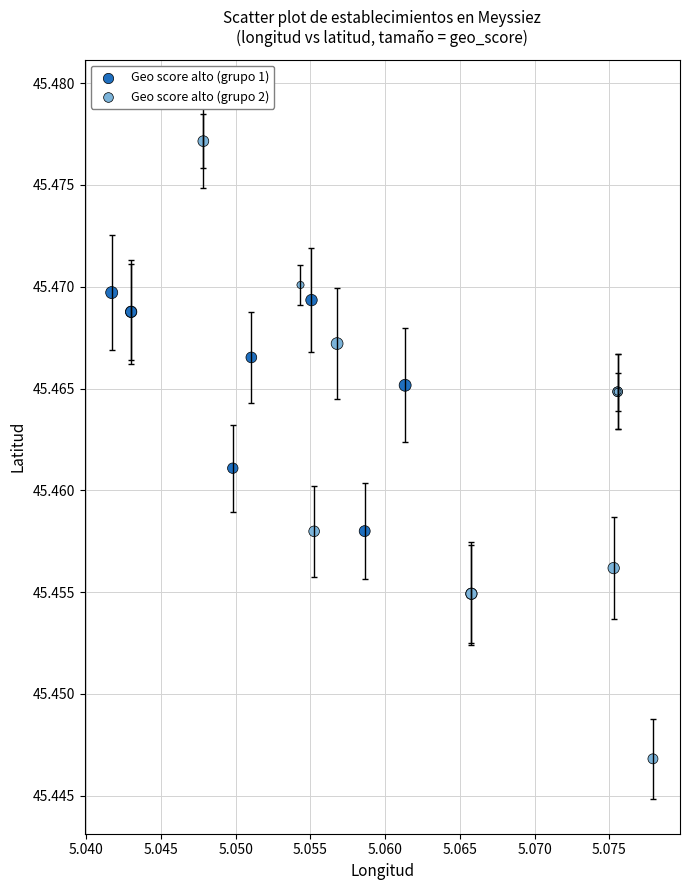

Which series has the largest Y range (max minus min)?

Geo score alto (grupo 2)